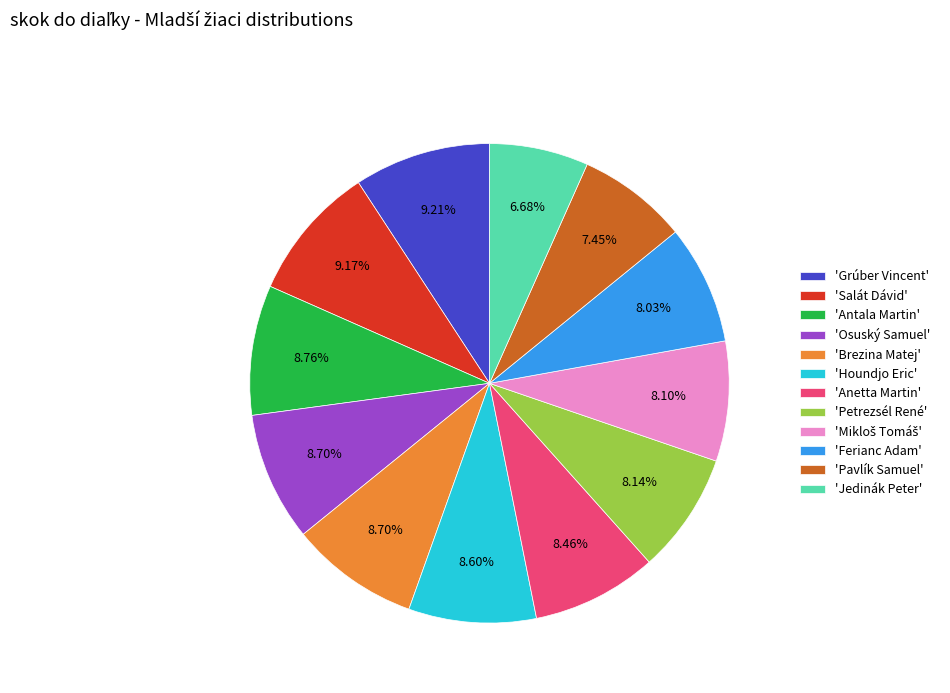

Which category has the smallest portion of the pie?

'Jedinák Peter'